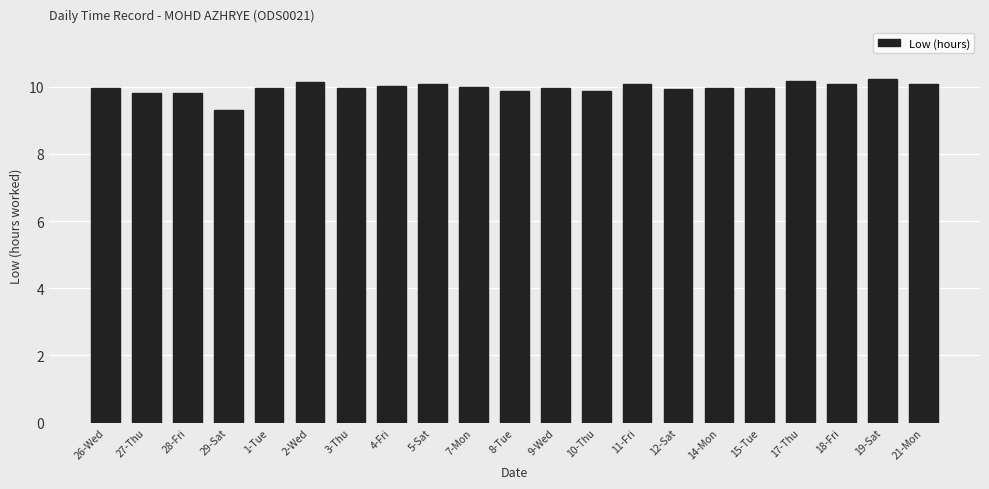

What is the label of the 8th bar from the left?

4-Fri